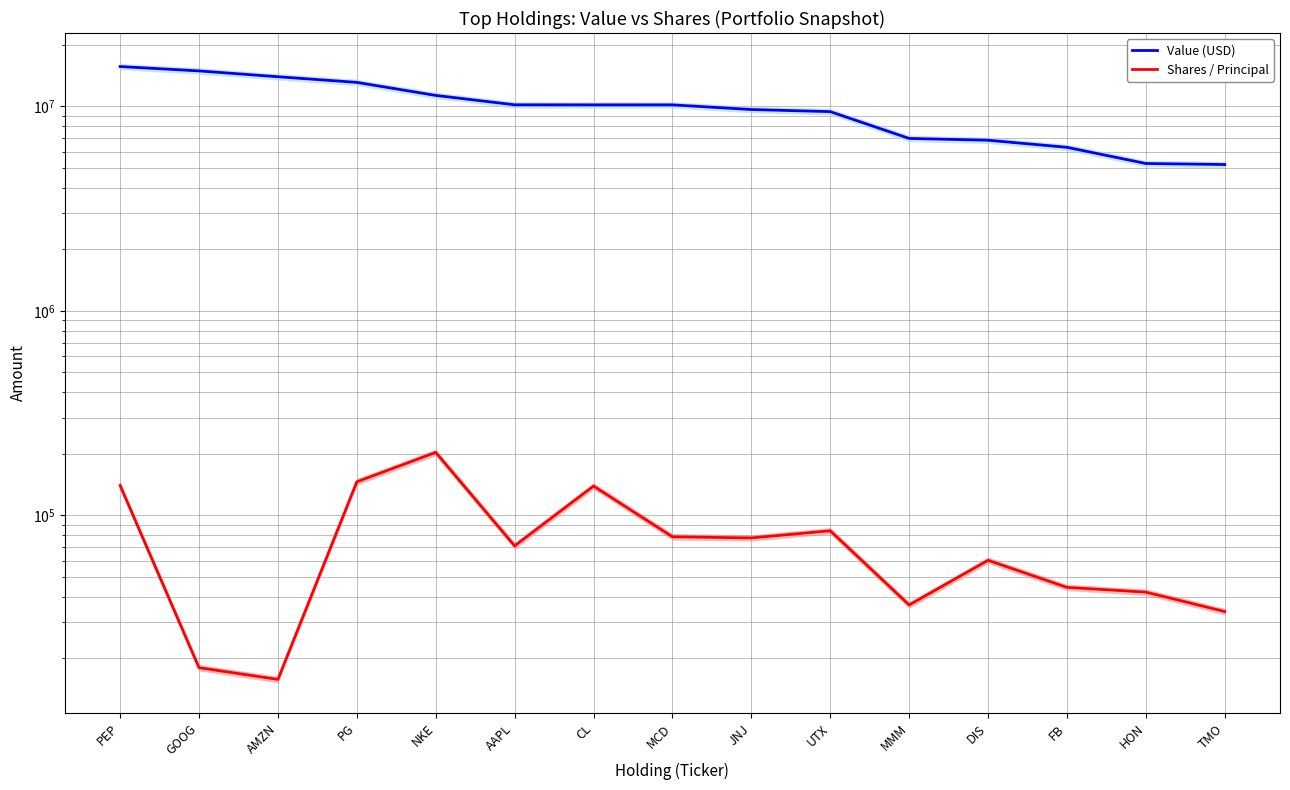

True or false: Shares / Principal and Value (USD) intersect in this chart.

False